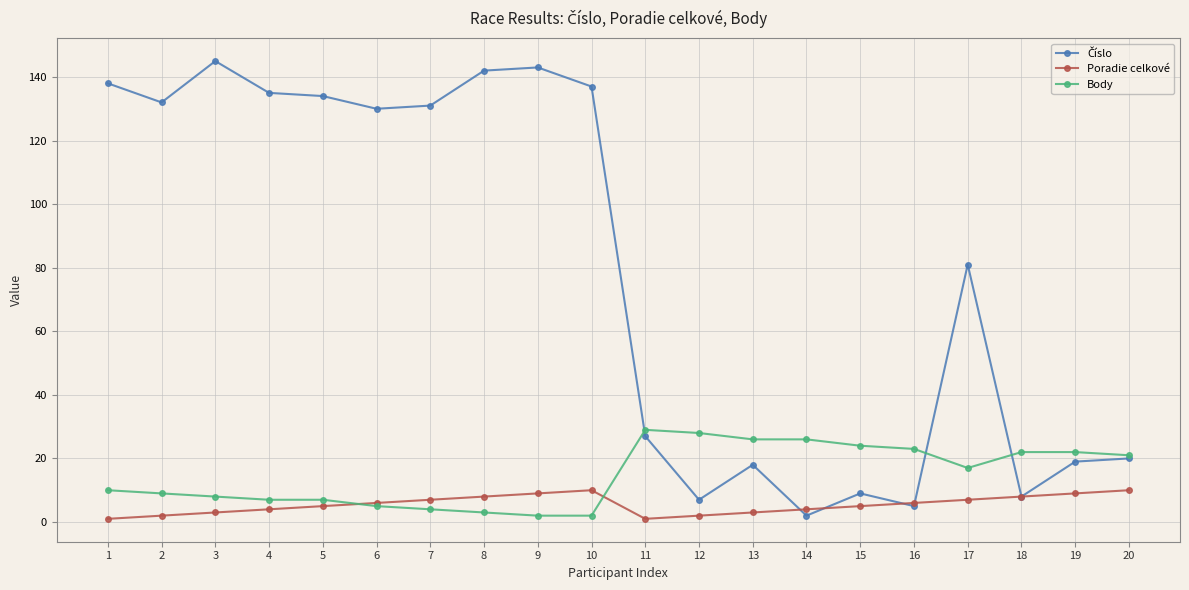

Is it true that Poradie celkové equals 6 at 16?

True